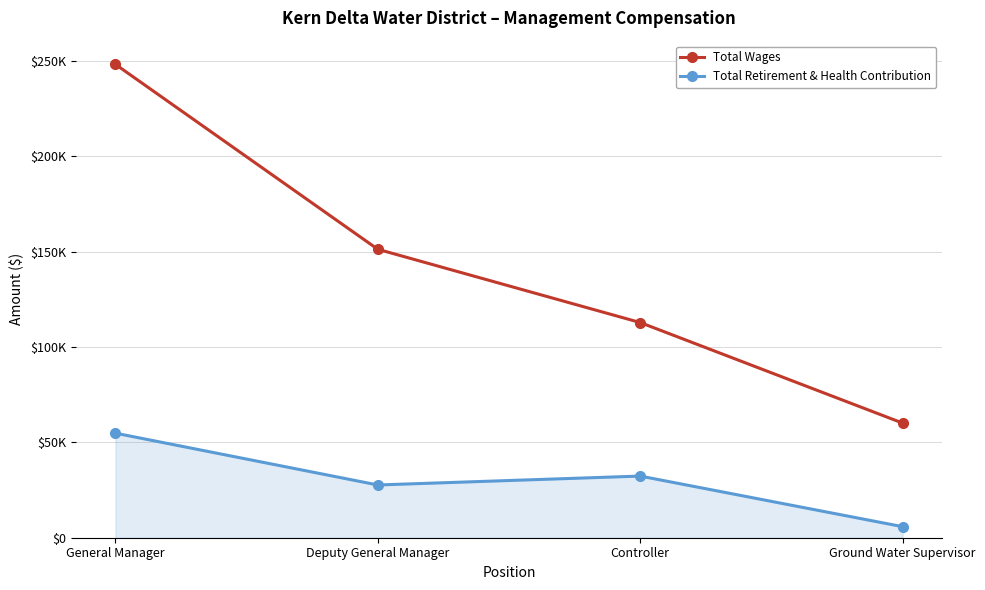

What is the total value across all series at Controller?

145178